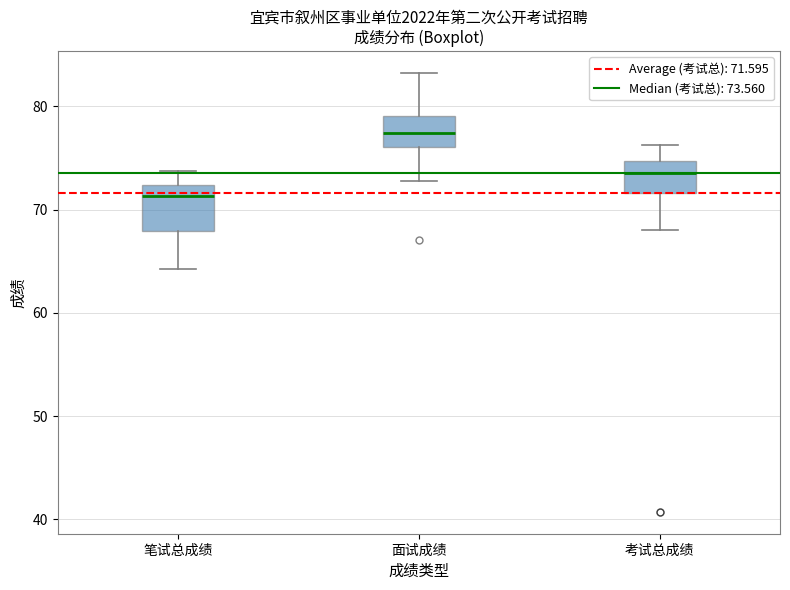

Reading left to right, transcribe this box plot: for each box, give where its median line is, the range the box spans, and where its two whiskers end, as read against the y-axis. The values are not printed on the chart, so give them approximately, as read against the axis.

笔试总成绩: median 71, box 68 to 72, whiskers 64 to 74
面试成绩: median 77, box 76 to 79, whiskers 73 to 83
考试总成绩: median 74, box 72 to 75, whiskers 68 to 76